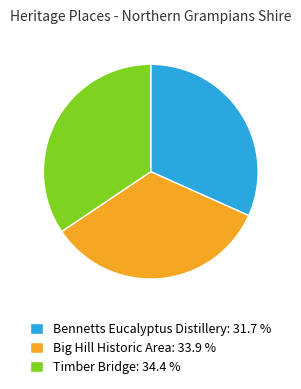

How many slices are in this pie chart?

3